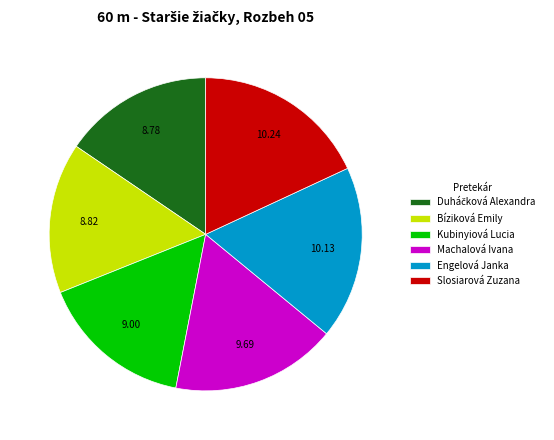

Is there a majority slice in this chart?

No